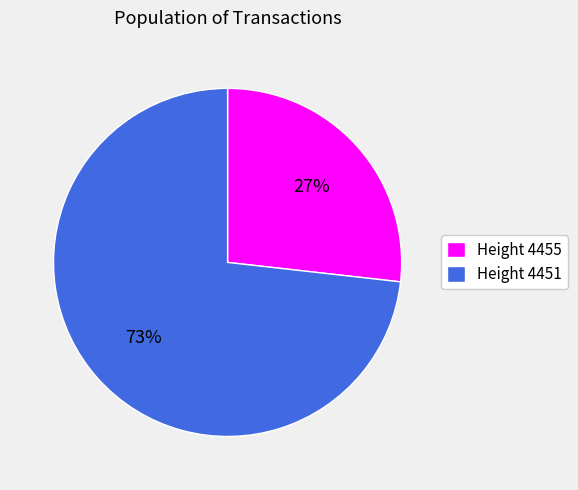

To the nearest percent, what is the average slice percentage?

50%